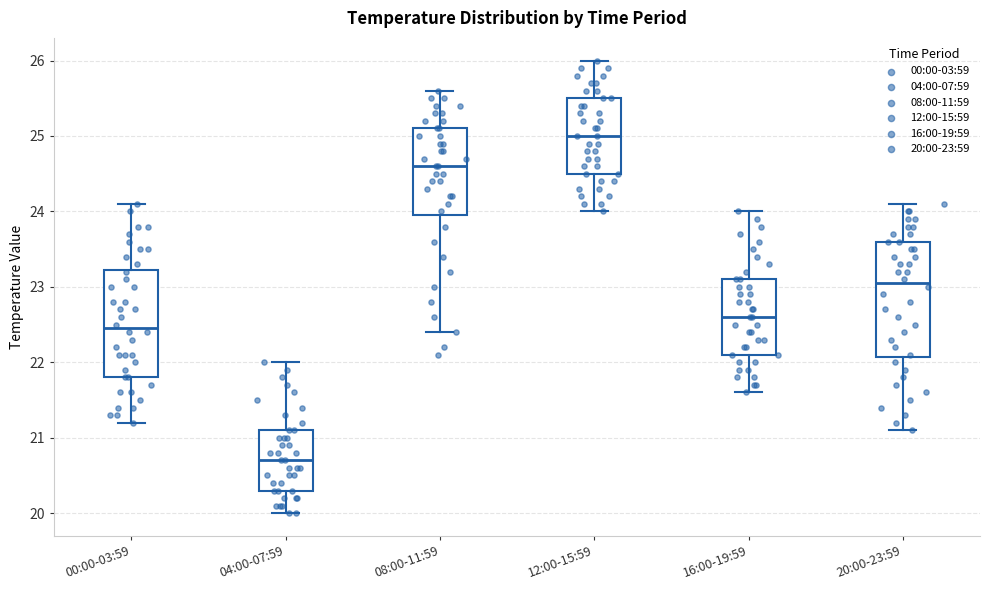

Reading left to right, read every box against the y-axis: the position of its median line, the range the box covers, and the ends of its whiskers. The values are not printed on the chart, so give them approximately, as read against the axis.

00:00-03:59: median 22.5, box 21.8 to 23.2, whiskers 21.2 to 24.1
04:00-07:59: median 20.7, box 20.3 to 21.1, whiskers 20.0 to 22.0
08:00-11:59: median 24.6, box 24.0 to 25.1, whiskers 22.4 to 25.6
12:00-15:59: median 25.0, box 24.5 to 25.5, whiskers 24.0 to 26.0
16:00-19:59: median 22.6, box 22.1 to 23.1, whiskers 21.6 to 24.0
20:00-23:59: median 23.1, box 22.1 to 23.6, whiskers 21.1 to 24.1